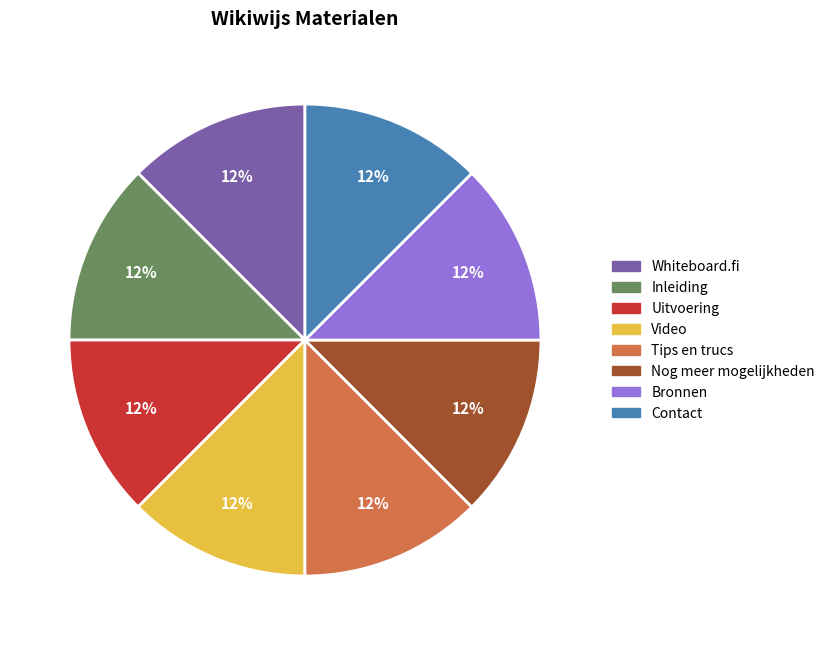

Approximately how many times larger is the value at Bronnen compared to Nog meer mogelijkheden?

1.0